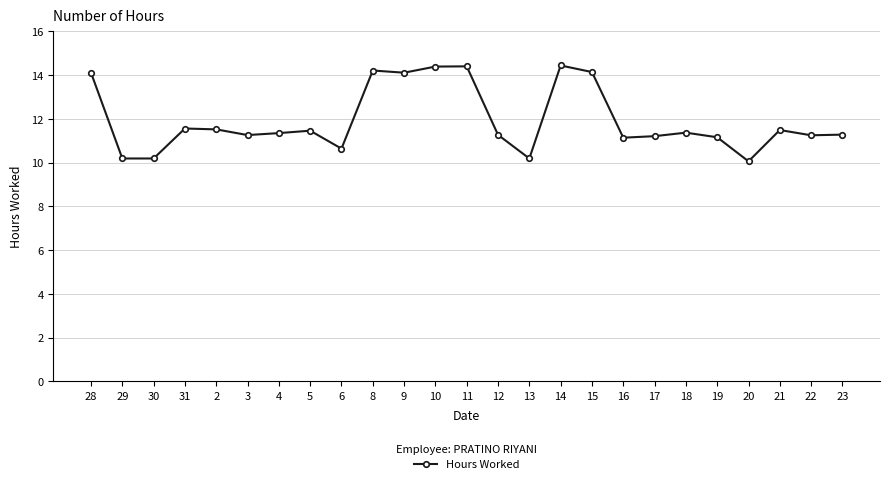

Approximately how many times larger is the value at 6 compared to 22?

0.9